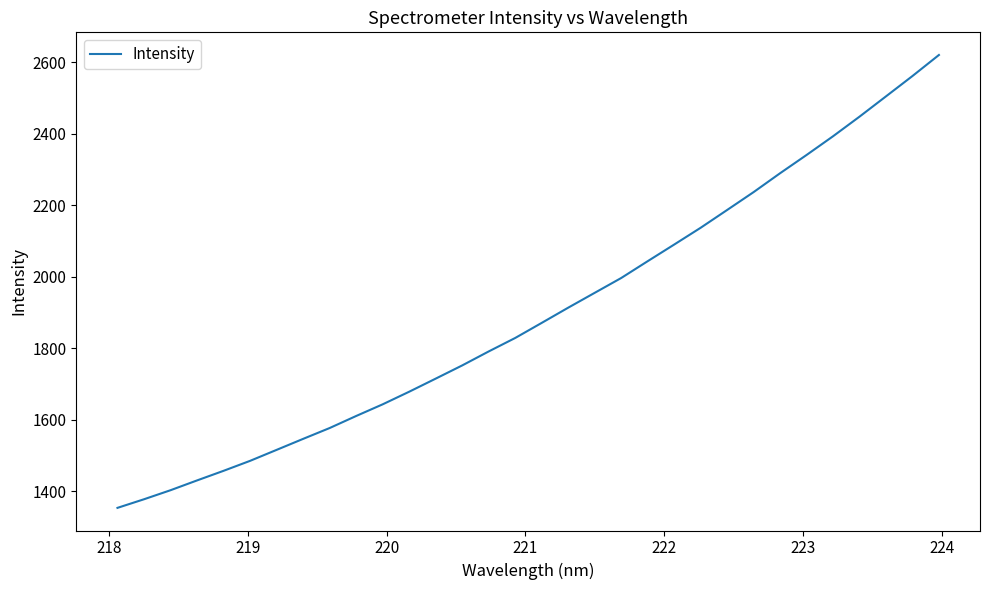

What is the minimum value shown in the chart?

1354.3